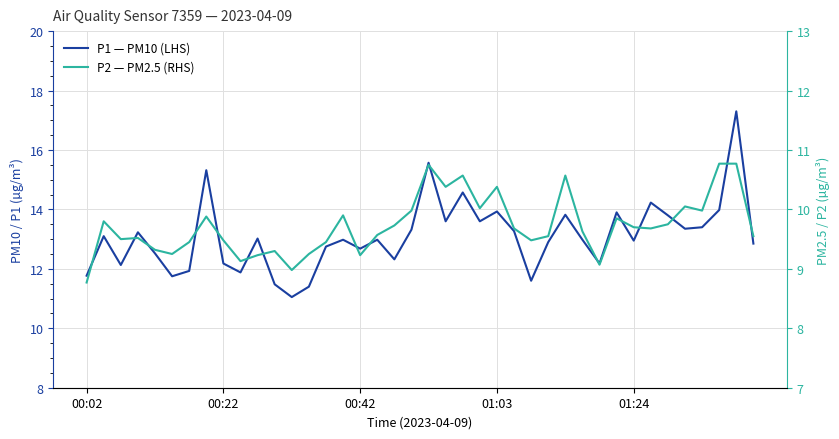

Reading right to left, what are all the values shown in this chart?

P1 — PM10 (LHS): 12.8	17.3	14.0	13.4	13.3	13.8	14.2	12.9	13.9	12.2	13.0	13.8	12.9	11.6	13.3	13.9	13.6	14.6	13.6	15.6	13.3	12.3	13.0	12.7	13.0	12.8	11.4	11.1	11.5	13.0	11.9	12.2	15.3	11.9	11.8	12.5	13.2	12.1	13.1	11.8
P2 — PM2.5 (RHS): 9.6	10.8	10.8	10.0	10.1	9.8	9.7	9.7	9.8	9.1	9.6	10.6	9.6	9.5	9.7	10.4	10.0	10.6	10.4	10.8	10.0	9.7	9.6	9.2	9.9	9.4	9.2	9.0	9.3	9.2	9.1	9.5	9.9	9.4	9.2	9.3	9.5	9.5	9.8	8.8